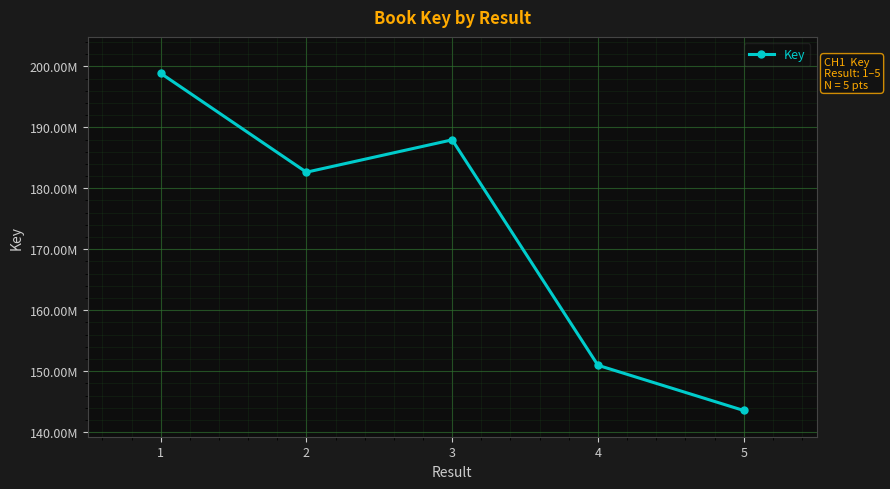

What value does the data have at 5?

143556742